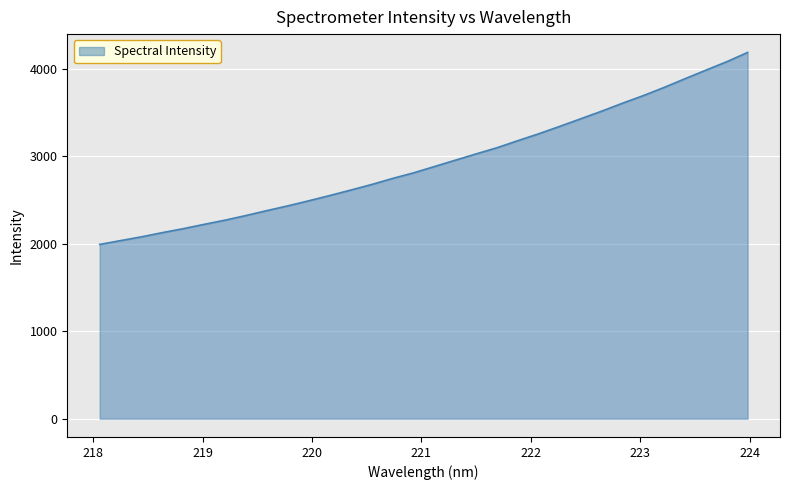

What is the difference between the maximum and minimum values?

2195.6